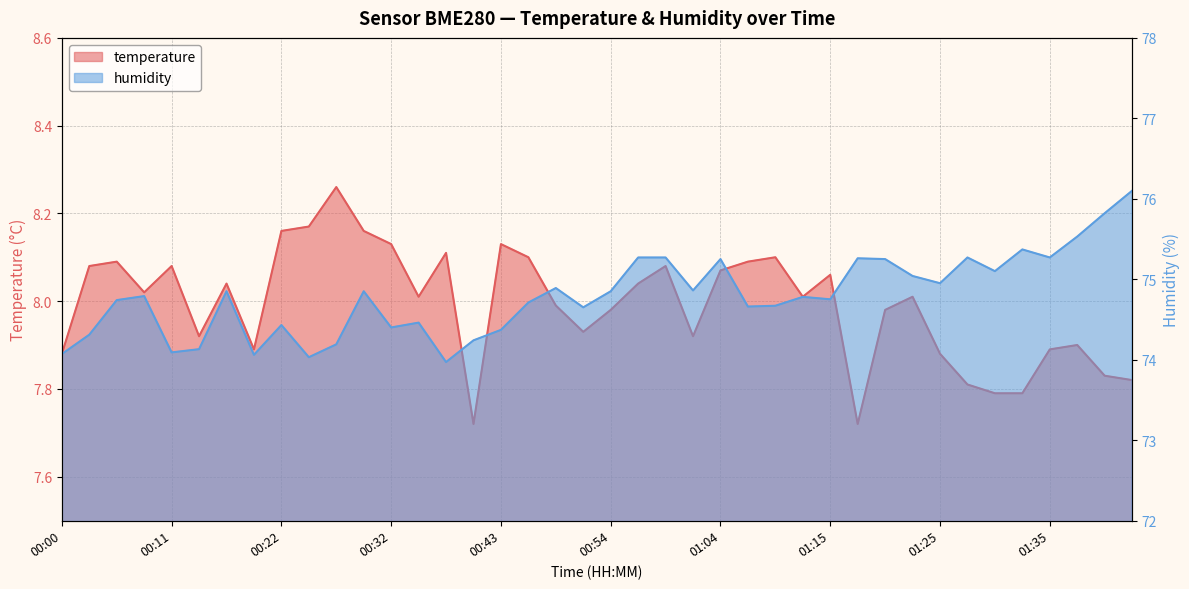

What is the difference between the maximum and minimum values in the humidity series?

2.1